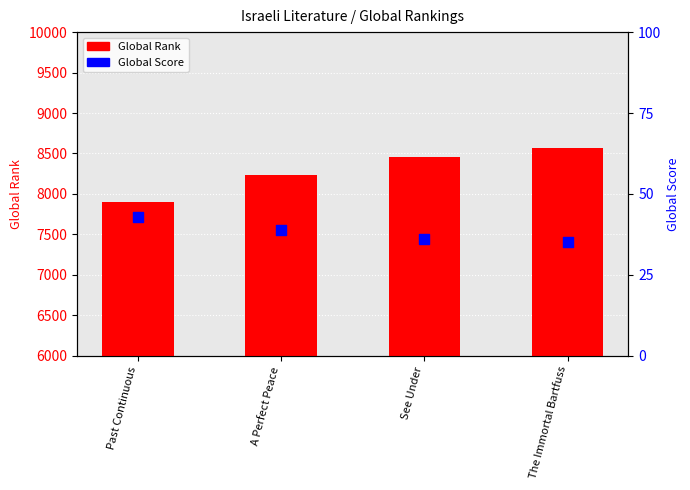

At which category is the sum across all series the highest?

The Immortal Bartfuss